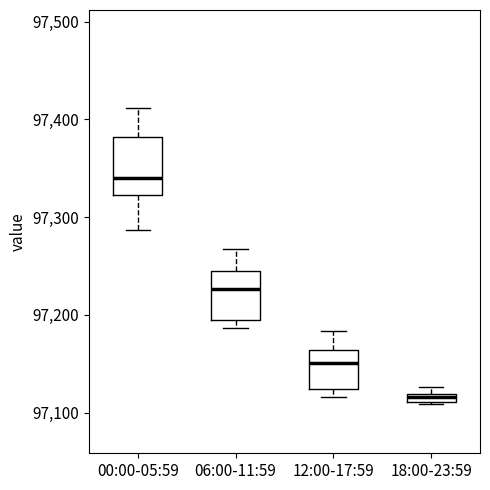

Which box's median line is the highest?

00:00-05:59